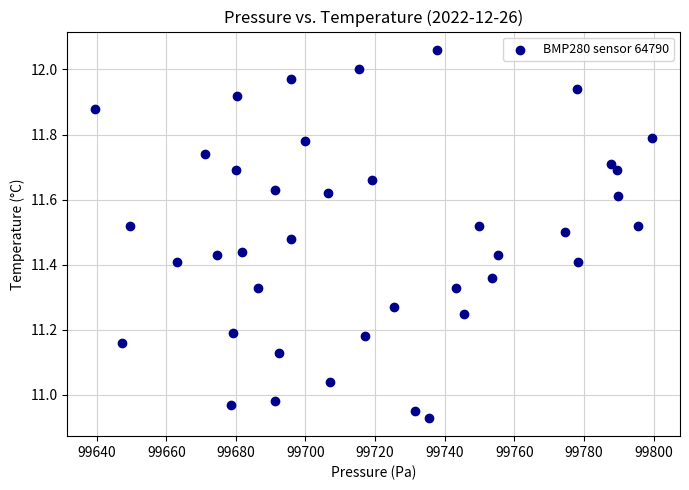

What is the range of X values (max minus min)?

160.1